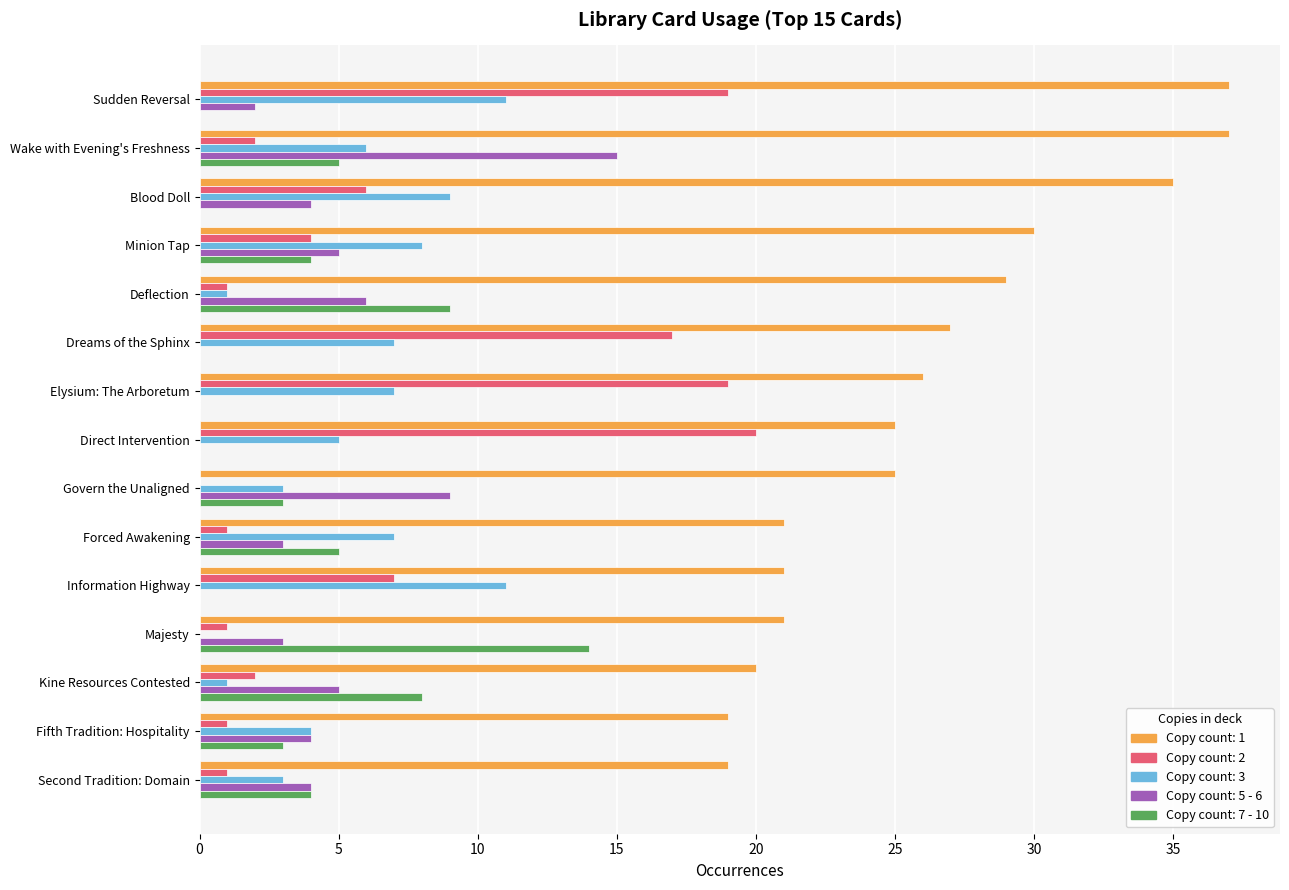

At which category is the sum across all series the highest?

Sudden Reversal